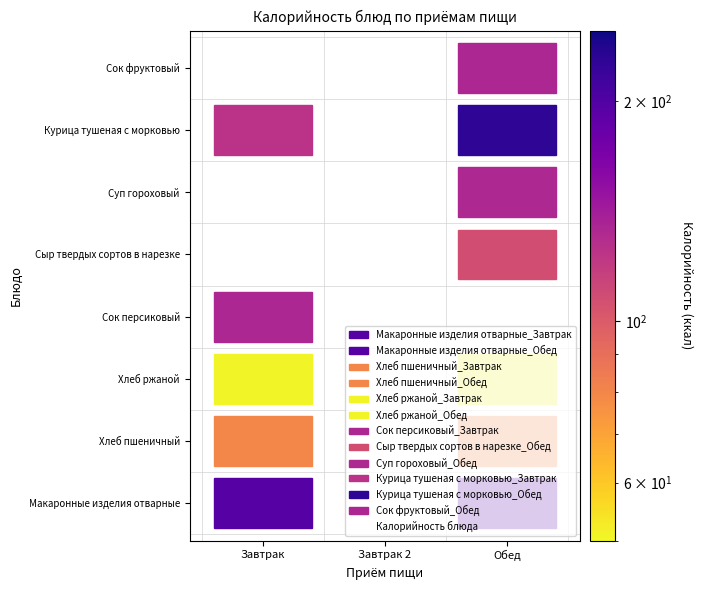

The Сыр твердых сортов в нарезке series shows -67.7 at Завтрак. True or false?

False